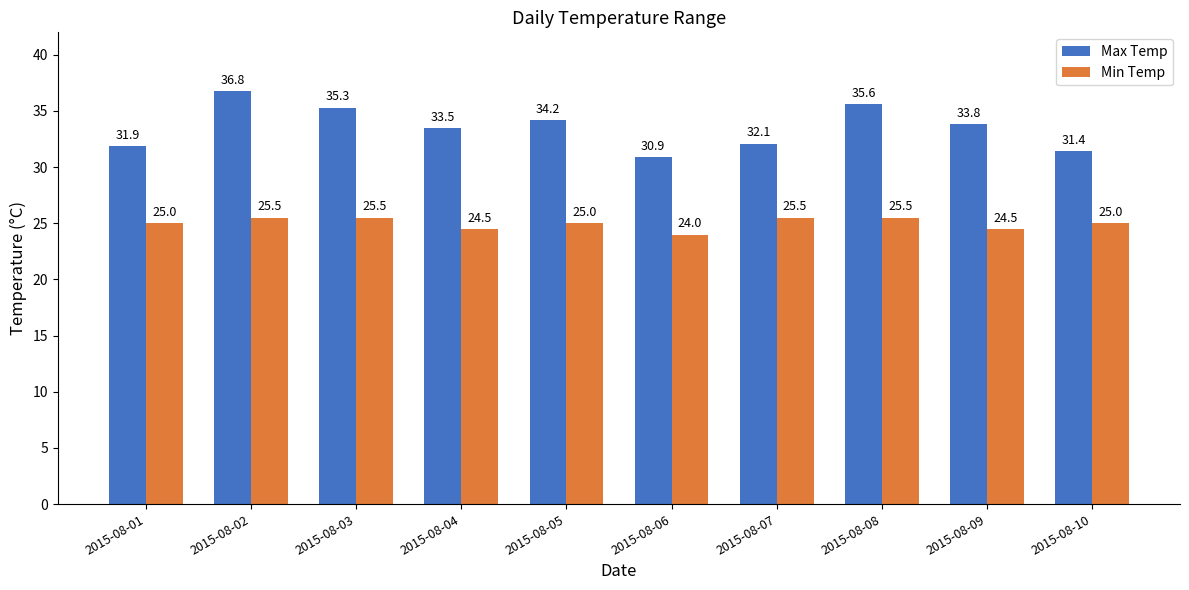

Is the value of Min Temp at 2015-08-10 greater than the value of Max Temp at 2015-08-09?

No